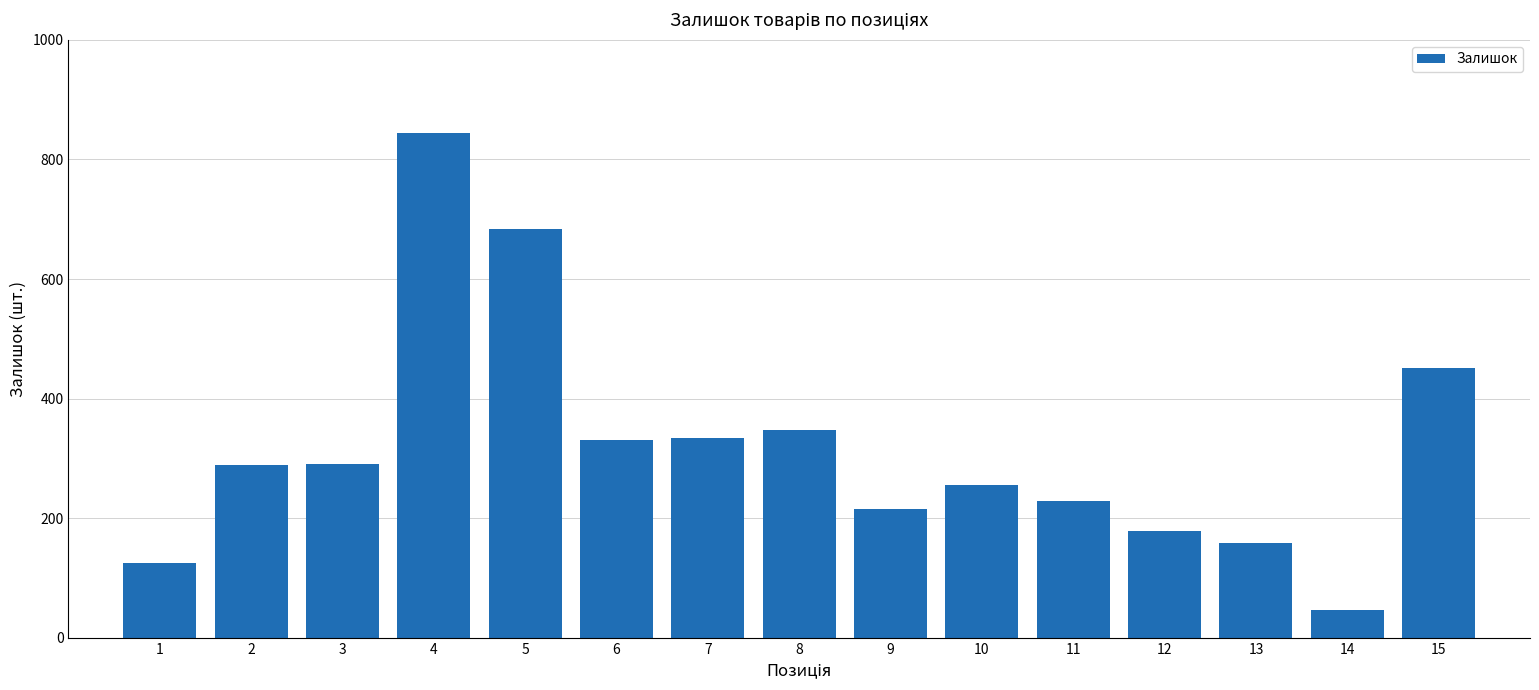

The value at 6 is 331. True or false?

True